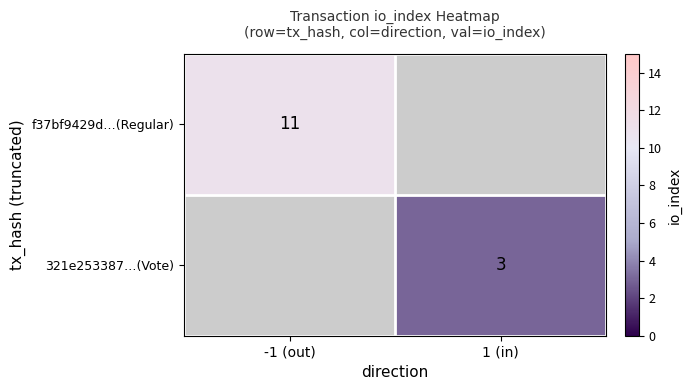

Is it true that 321e253387…(Vote) equals 4 at 1 (in)?

False